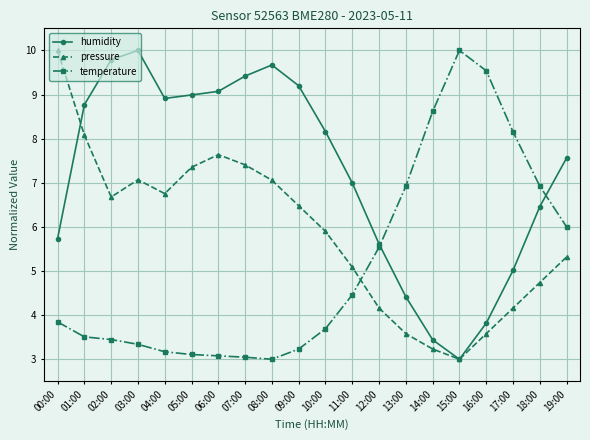

In temperature, how many points are higher than both neighbors (excluding endpoints)?

1